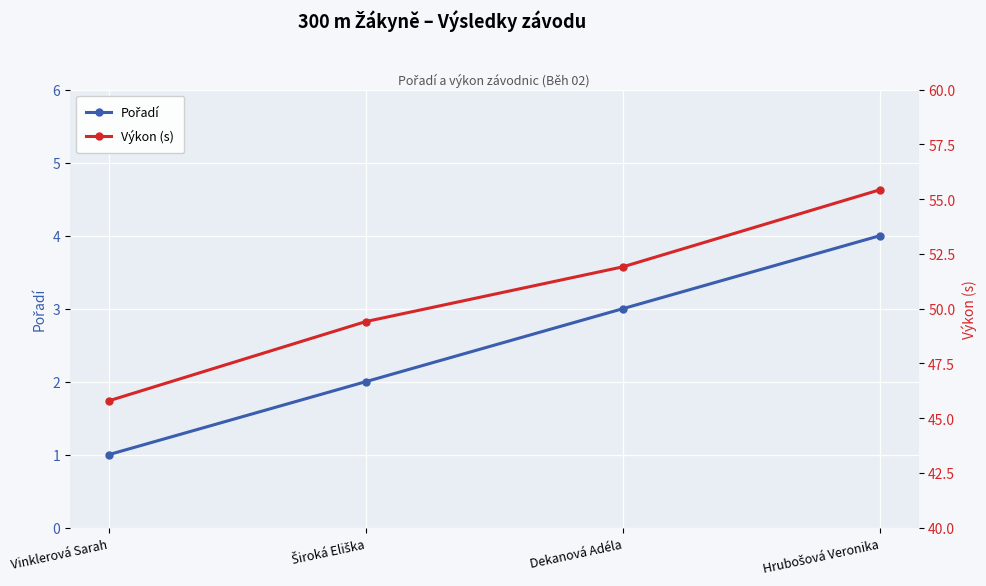

Which series has the largest range (max minus min)?

Výkon (s)